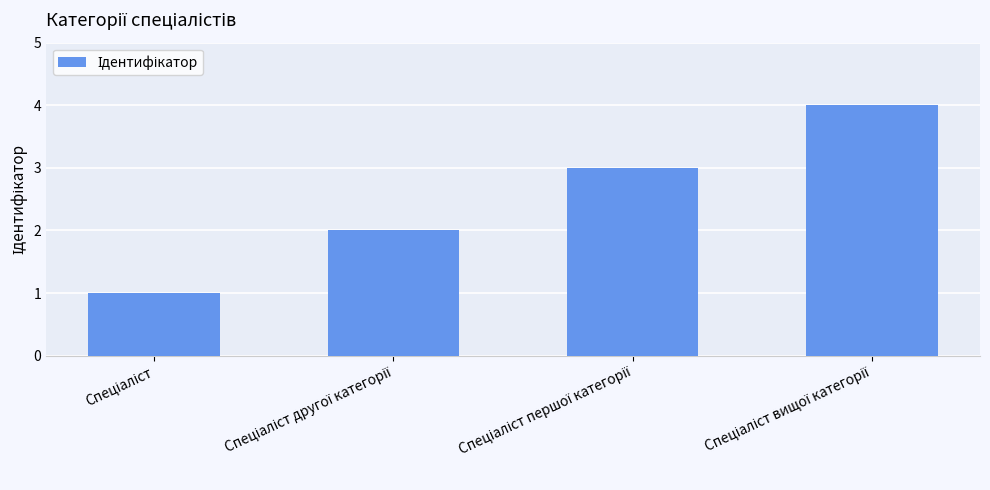

What is the sum of all values?

10